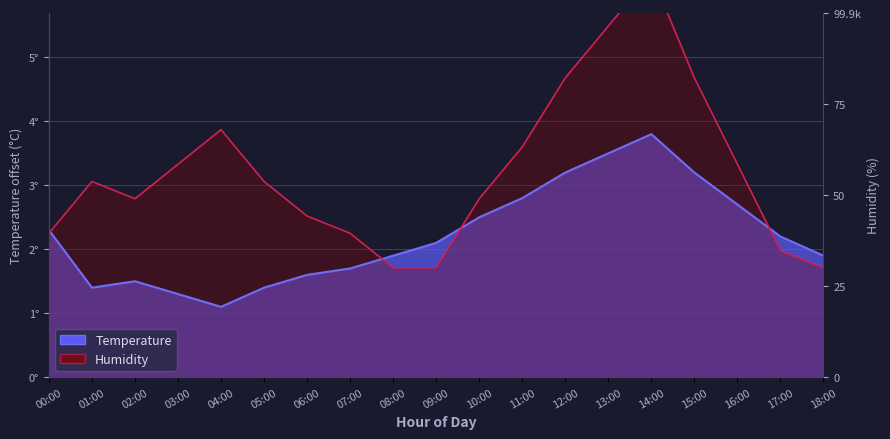

How many values are below 2?

9